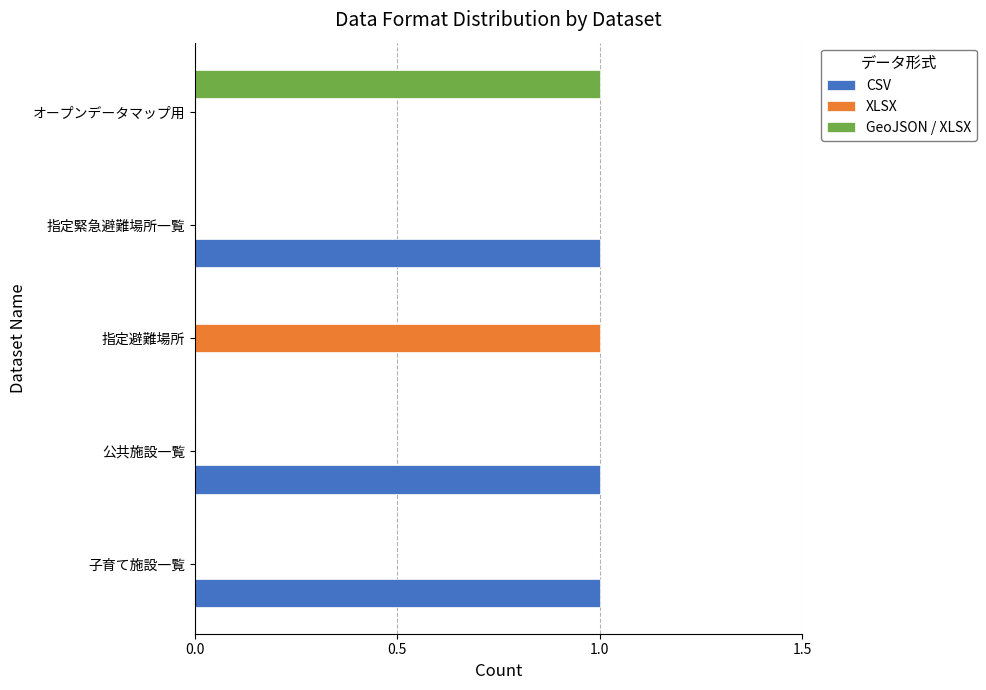

What is the sum of all CSV values?

3